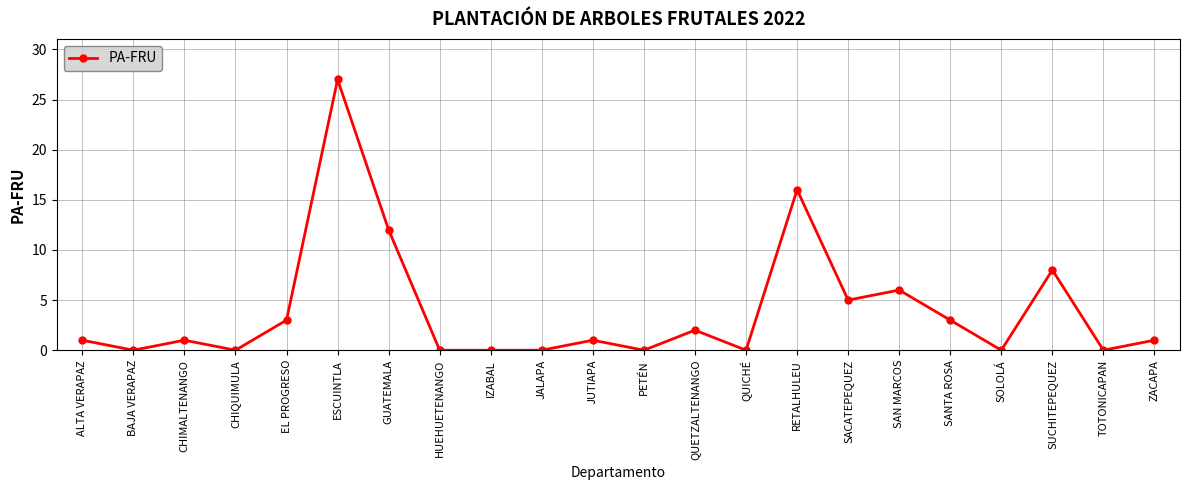

What is the average value?

4